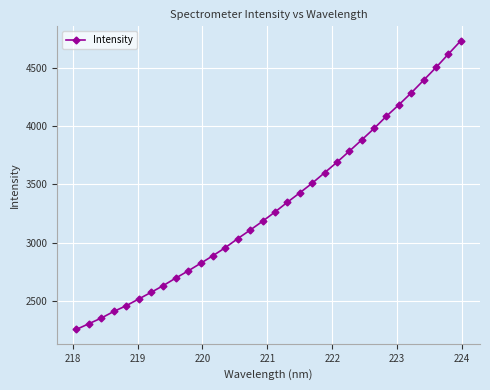

What is the maximum value shown in the chart?

4731.0